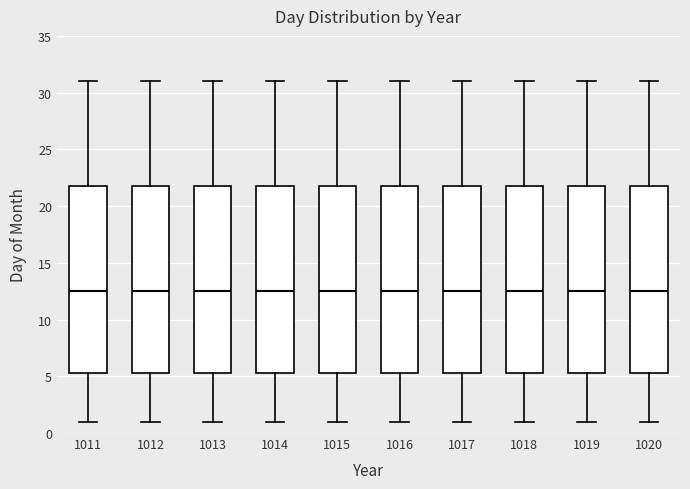

Reading left to right, read every box against the y-axis: the position of its median line, the range the box covers, and the ends of its whiskers. The values are not printed on the chart, so give them approximately, as read against the axis.

1011: median 12.5, box 5.5 to 22.0, whiskers 1.0 to 31.0
1012: median 12.5, box 5.5 to 22.0, whiskers 1.0 to 31.0
1013: median 12.5, box 5.5 to 22.0, whiskers 1.0 to 31.0
1014: median 12.5, box 5.5 to 22.0, whiskers 1.0 to 31.0
1015: median 12.5, box 5.5 to 22.0, whiskers 1.0 to 31.0
1016: median 12.5, box 5.5 to 22.0, whiskers 1.0 to 31.0
1017: median 12.5, box 5.5 to 22.0, whiskers 1.0 to 31.0
1018: median 12.5, box 5.5 to 22.0, whiskers 1.0 to 31.0
1019: median 12.5, box 5.5 to 22.0, whiskers 1.0 to 31.0
1020: median 12.5, box 5.5 to 22.0, whiskers 1.0 to 31.0